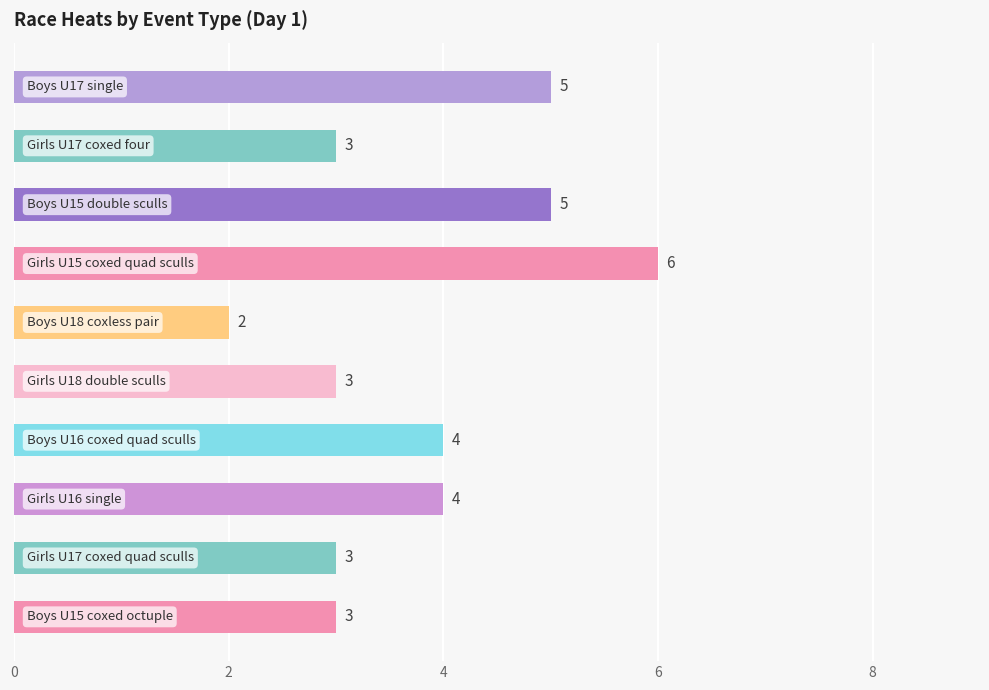

What is the sum of all values?

38